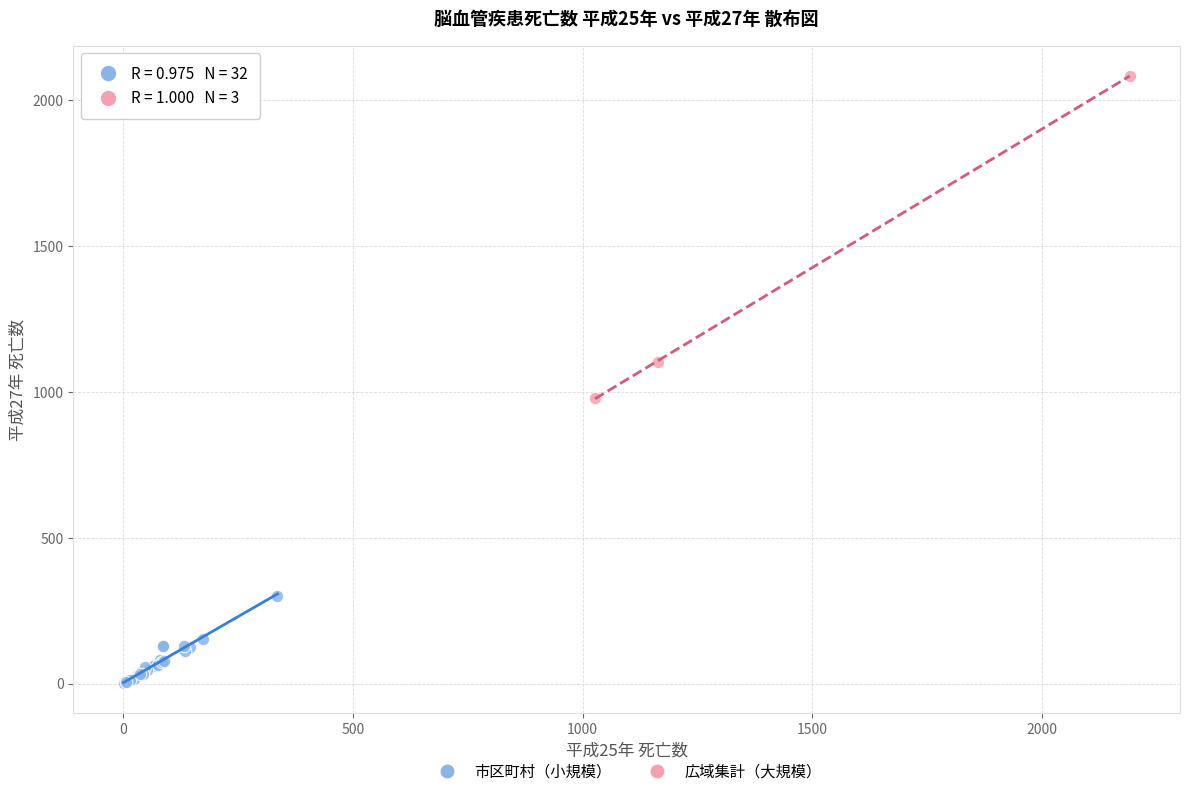

Which series reaches the maximum Y coordinate?

広域集計（大規模）